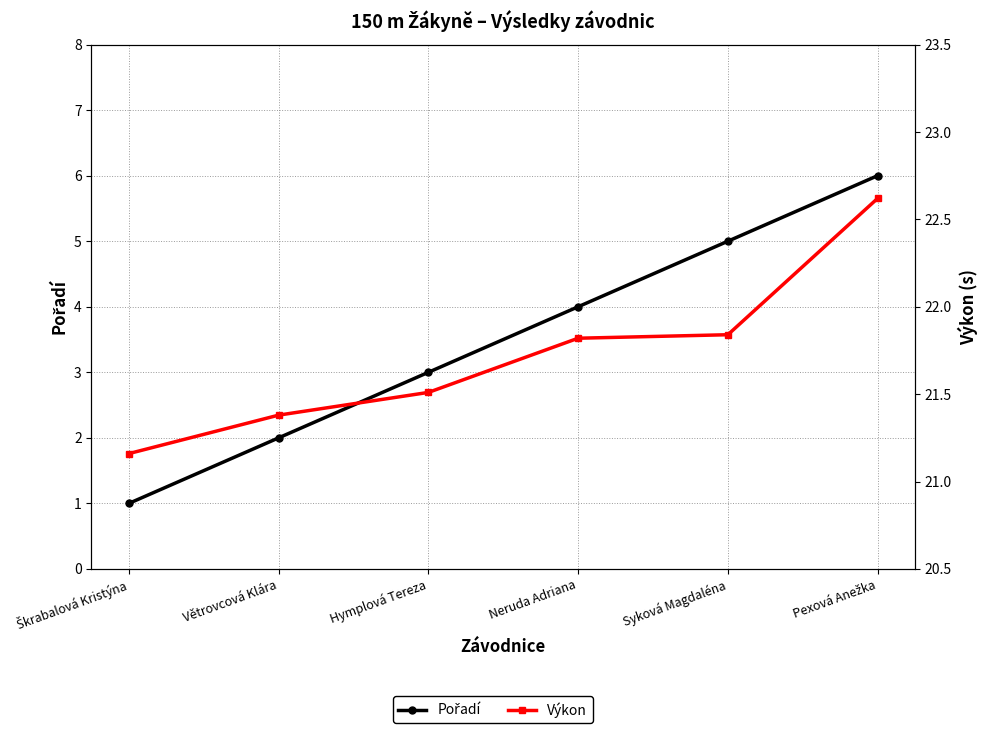

Does the chart display data point markers on the line(s)?

Yes